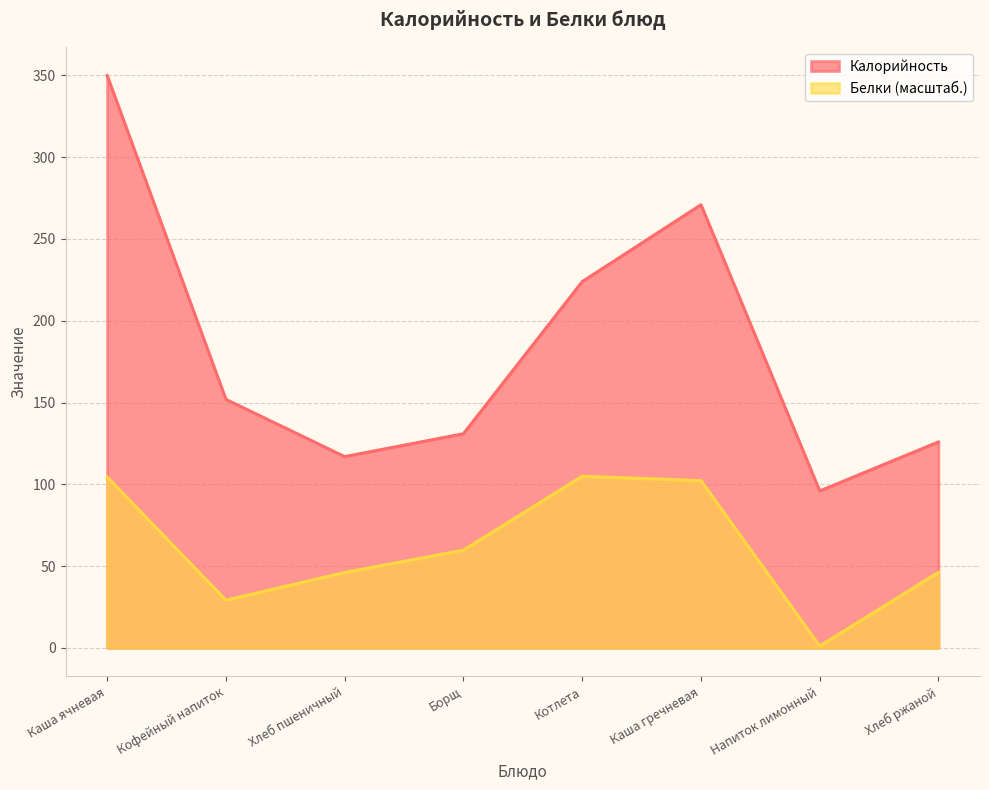

Between Борщ and Котлета, which series saw the biggest shift?

Калорийность